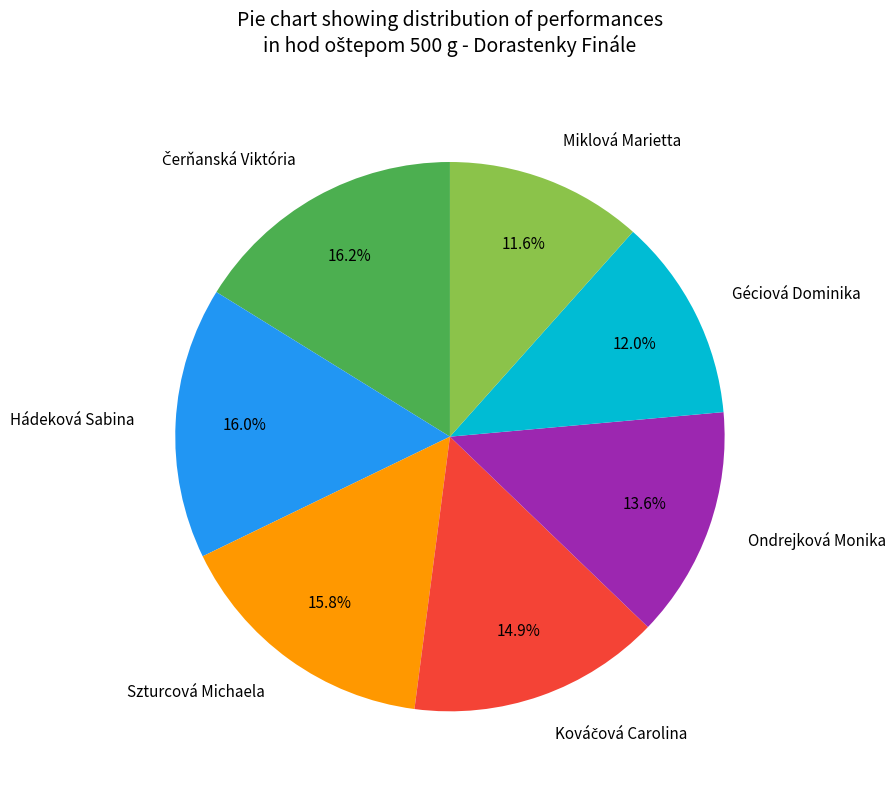

What percentage do Miklová Marietta and Ondrejková Monika together represent?

25.2%